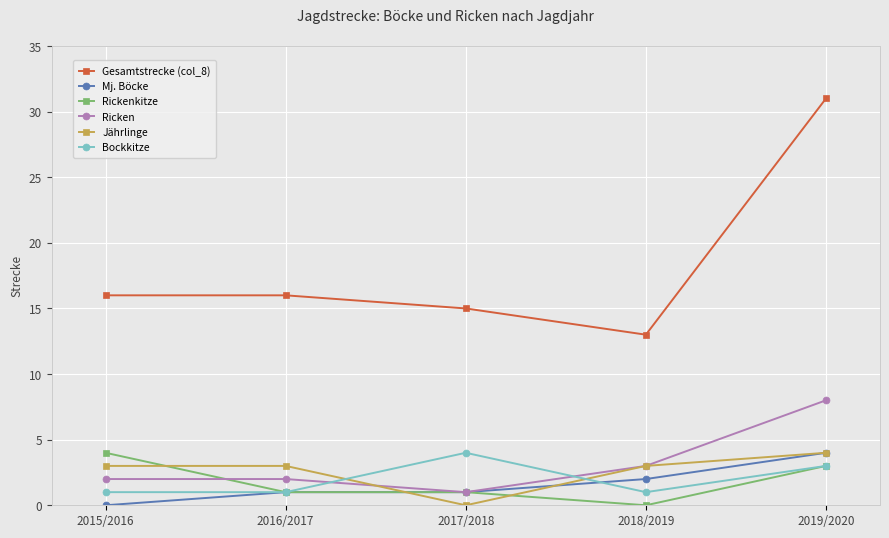

What is the difference between the highest and lowest values at 2017/2018?

15